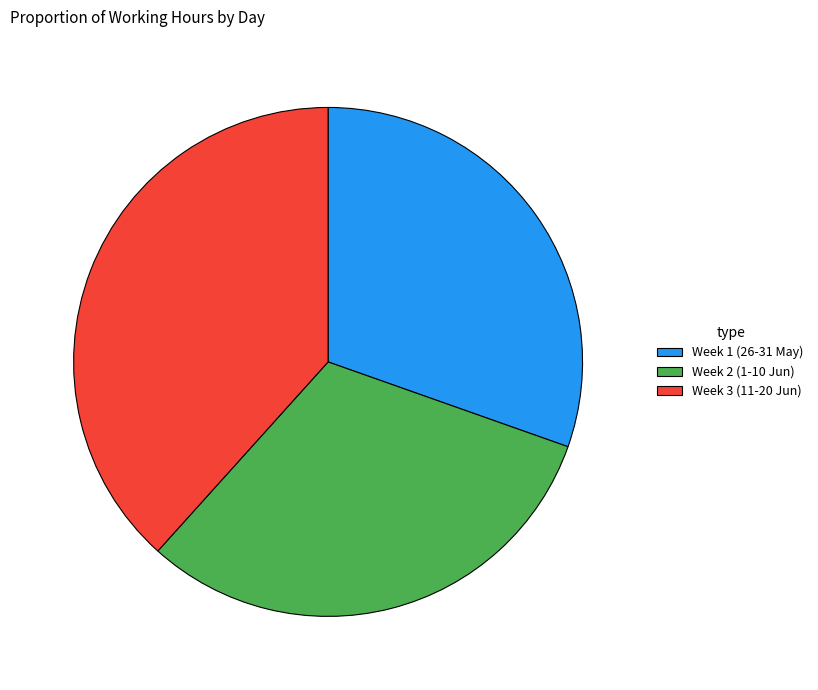

Which category has the smallest portion of the pie?

Week 1 (26-31 May)